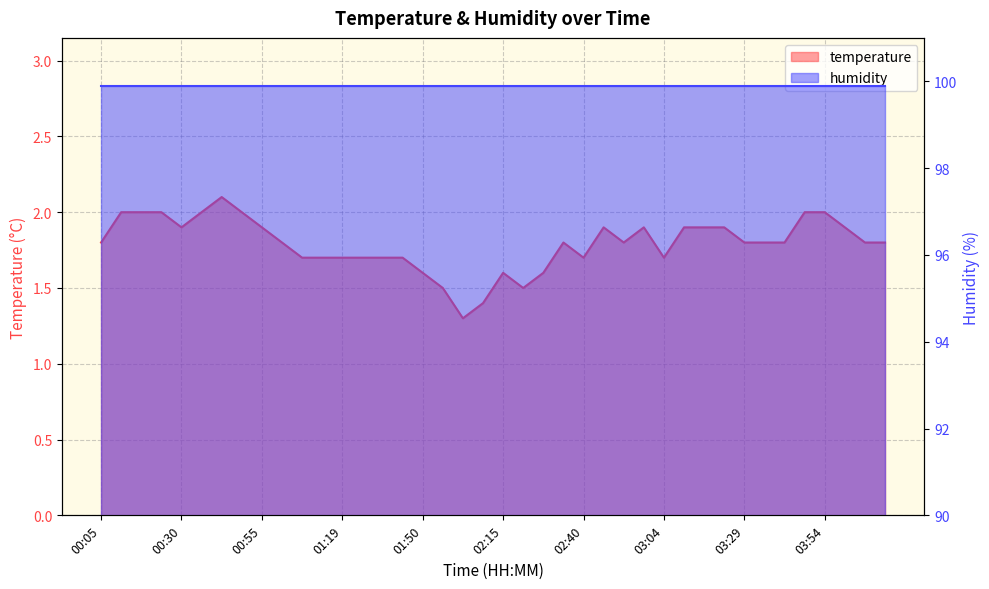

Rank the categories by value from highest to lowest.

00:42, 00:12, 00:18, 00:24, 00:36, 00:48, 03:48, 03:54, 00:30, 00:55, 02:46, 02:58, 03:11, 03:17, 03:23, 04:00, 00:05, 01:01, 02:34, 02:52, 03:29, 03:35, 03:41, 04:06, 04:12, 01:07, 01:13, 01:19, 01:25, 01:32, 01:38, 02:40, 03:04, 01:50, 02:15, 02:27, 01:57, 02:21, 02:09, 02:03